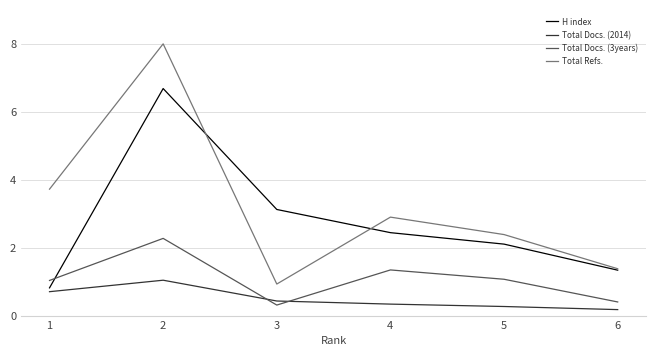

Read the Total Refs. value at 5.

2.4